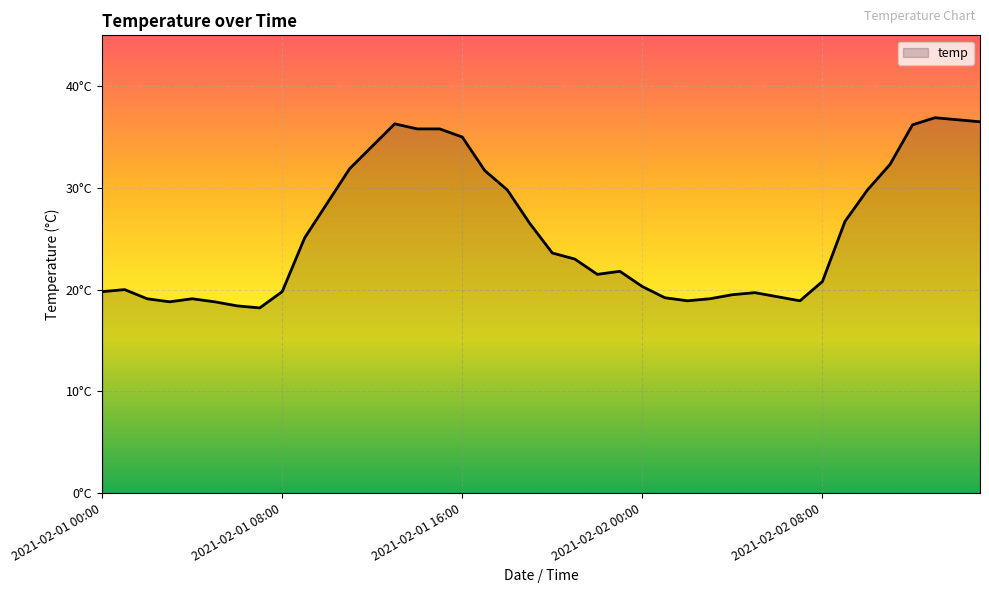

Does the chart display data point markers on the line(s)?

No